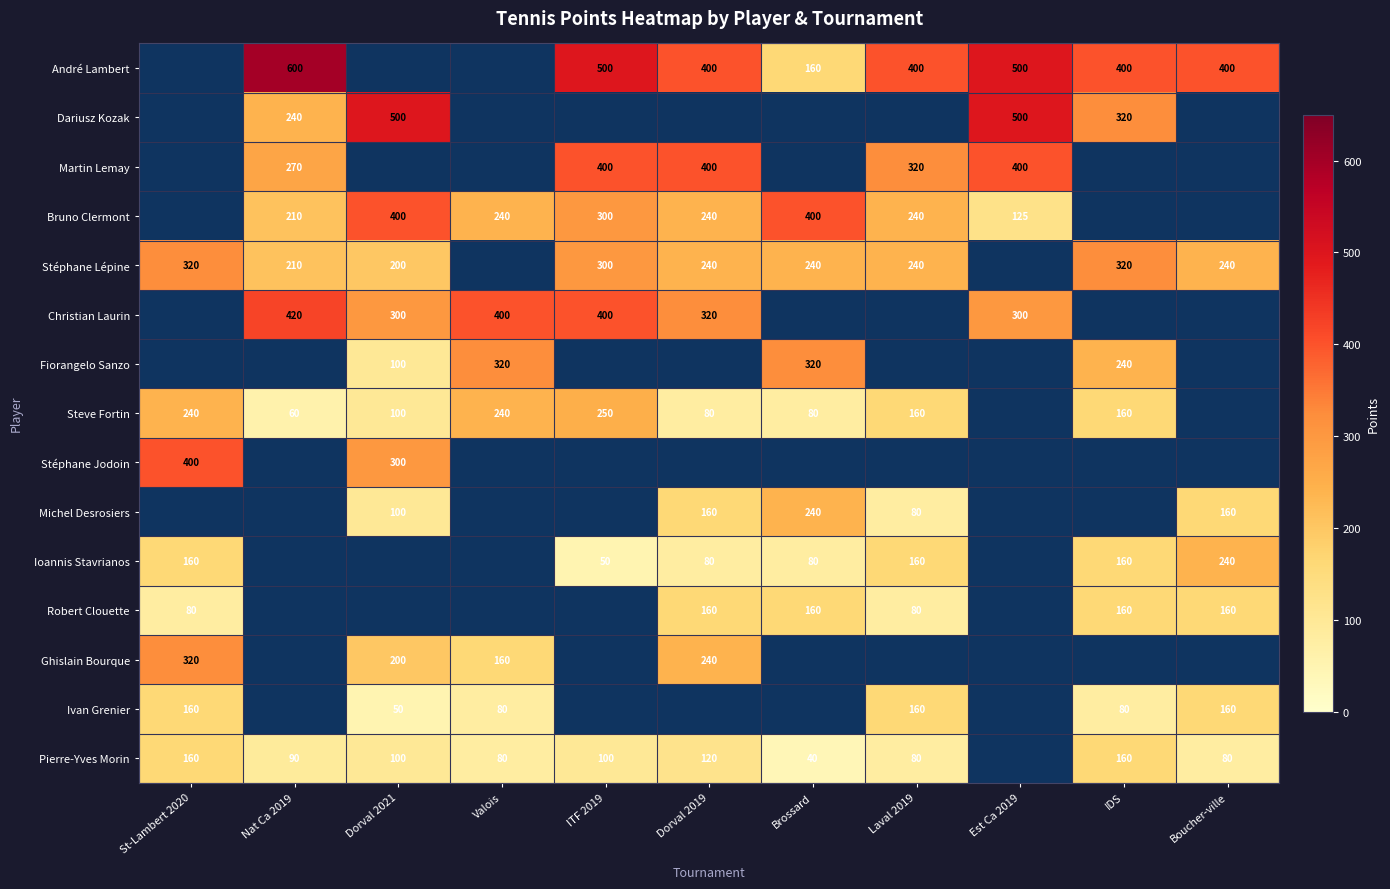

Is it true that Martin Lemay equals 400 at ITF 2019?

True